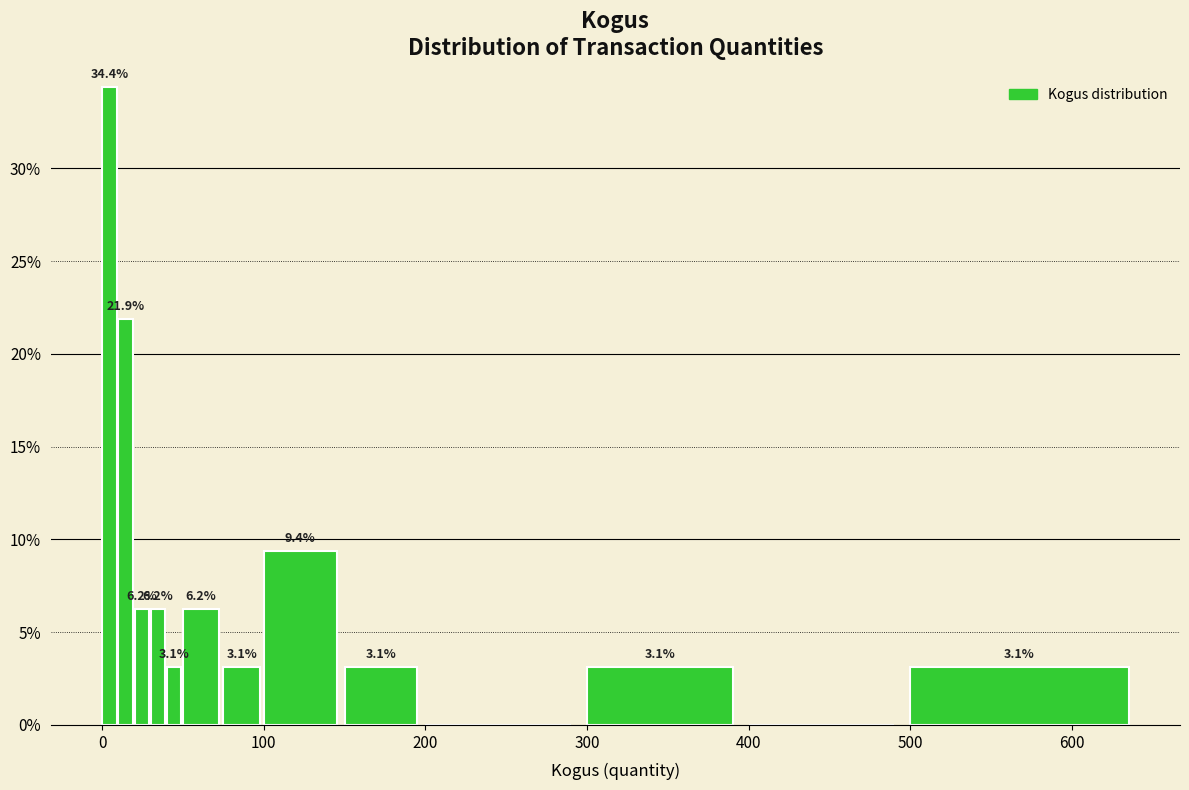

Read against the x-axis, roughly where is the centre of the tallest bar?

0